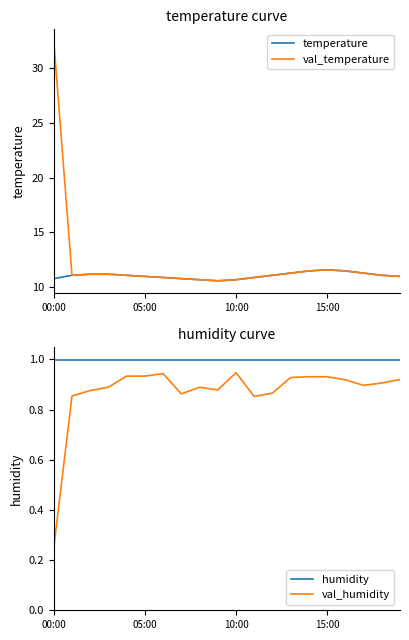

At which category is the sum across all series the highest?

00:00